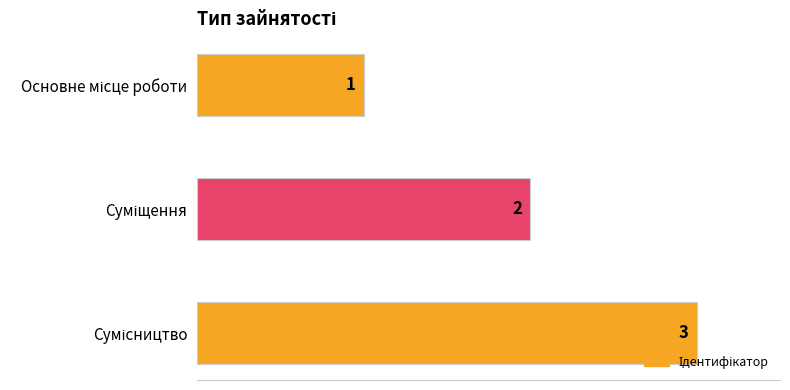

How many values are between 1 and 3?

3